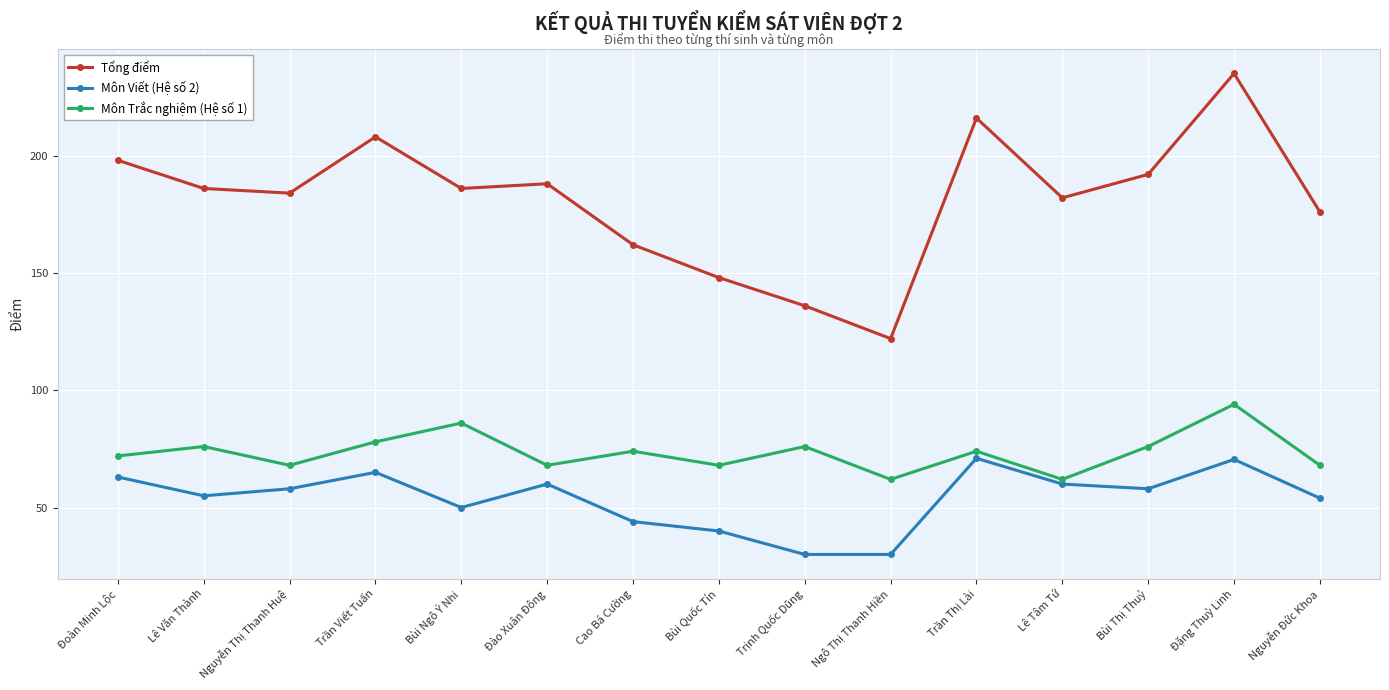

What is the difference between the highest and lowest values at Lê Tâm Tứ?

122.0